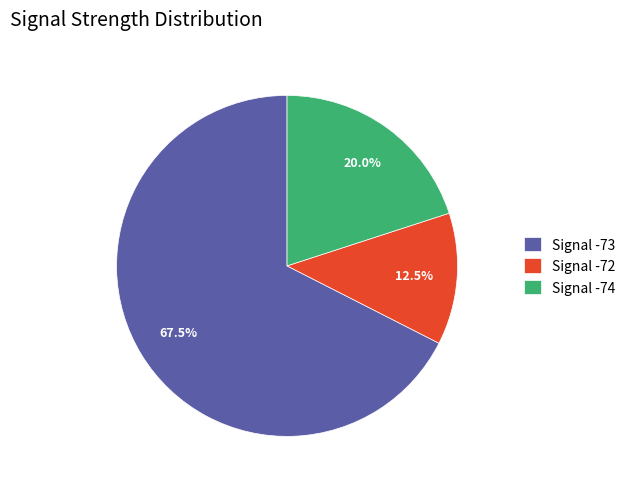

Rank the categories by value from highest to lowest.

Signal -73, Signal -74, Signal -72